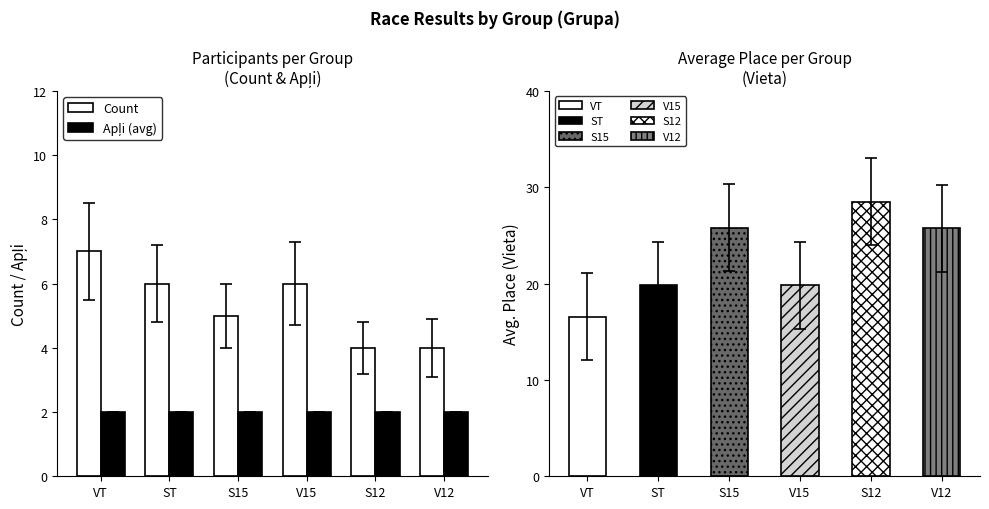

What is the value of the Apļi (avg) bar at the 1st from the left?

2